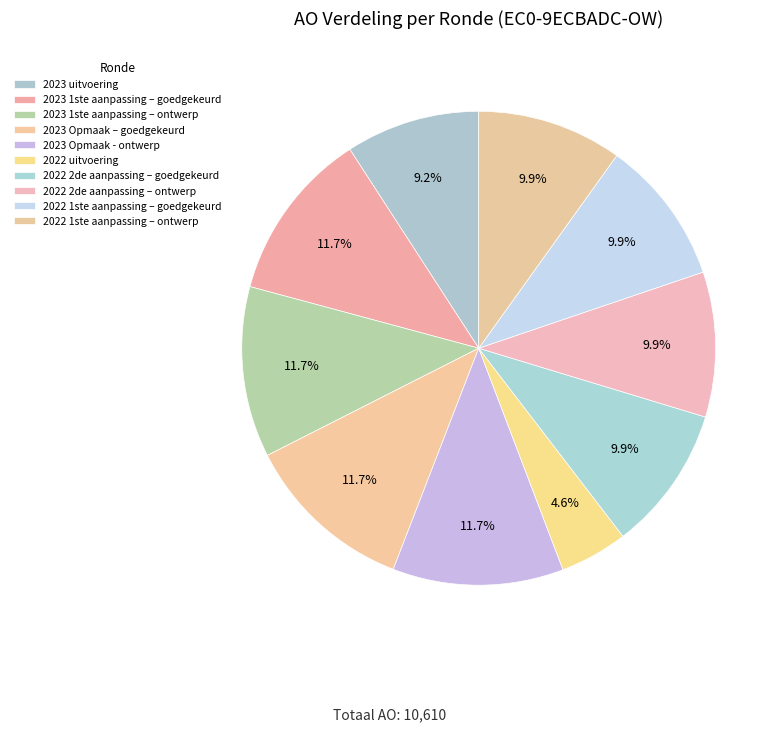

How many slices are in this pie chart?

10